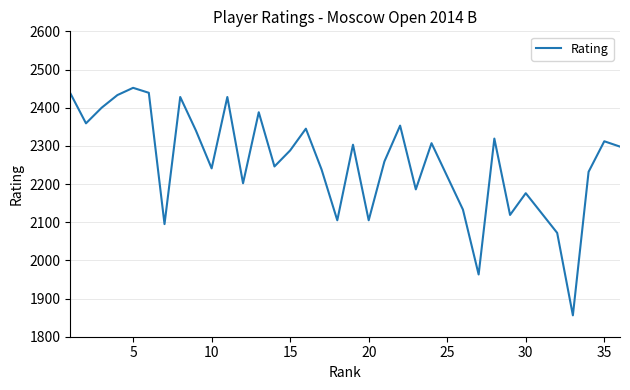

What is the difference between the maximum and minimum values?

596